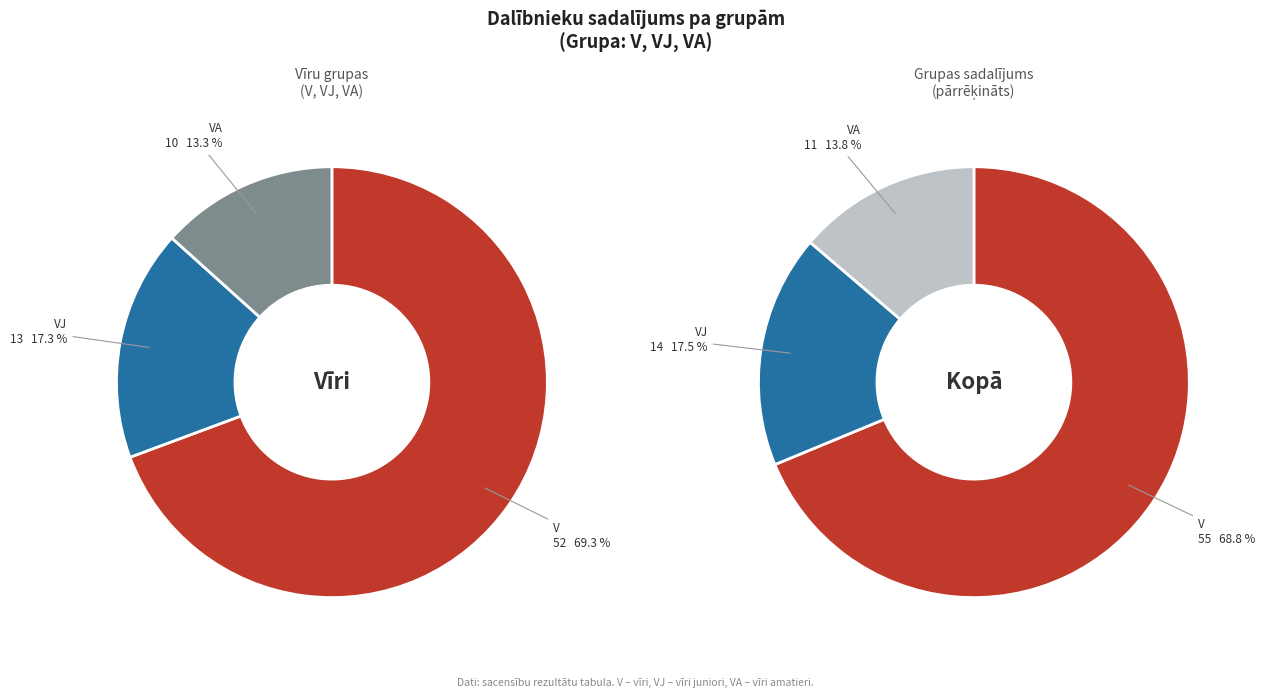

Which category accounts for the majority?

V